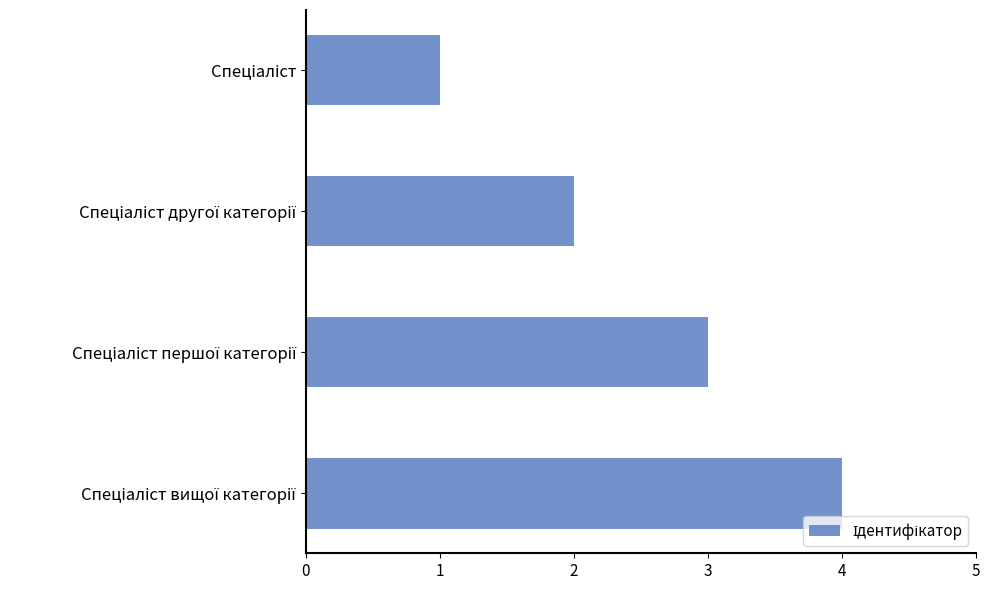

What is the maximum value shown in the chart?

4